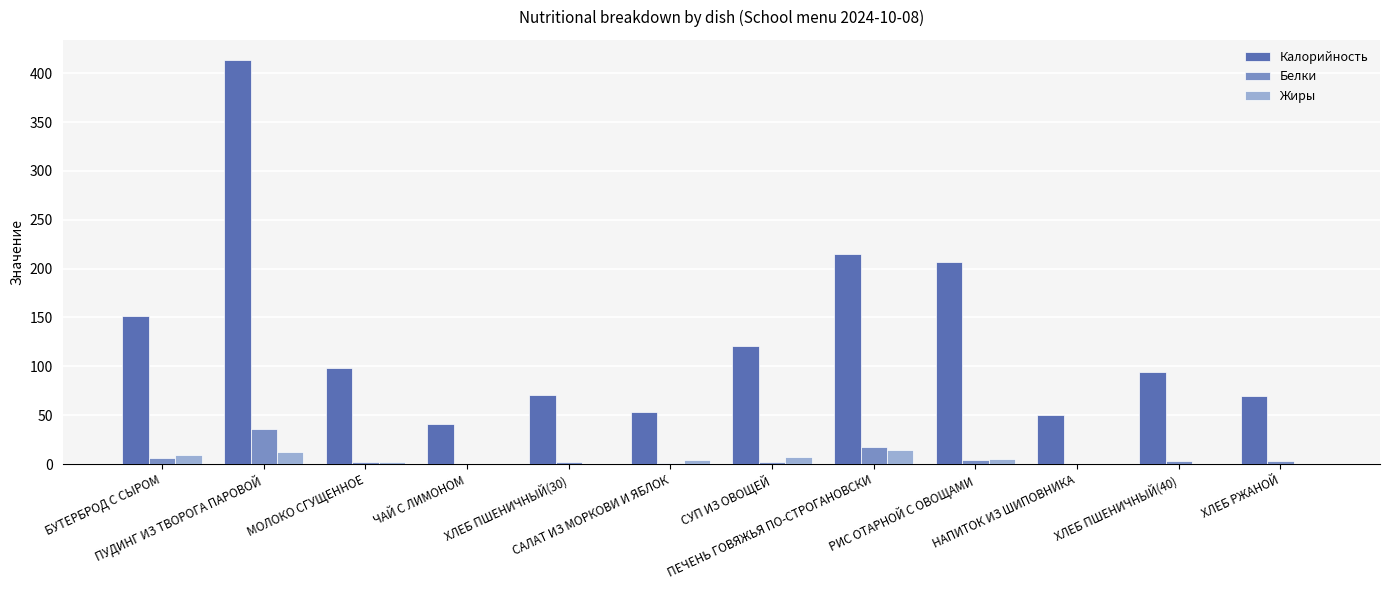

What is the total value across all series at ХЛЕБ ПШЕНИЧНЫЙ(40)?

97.1